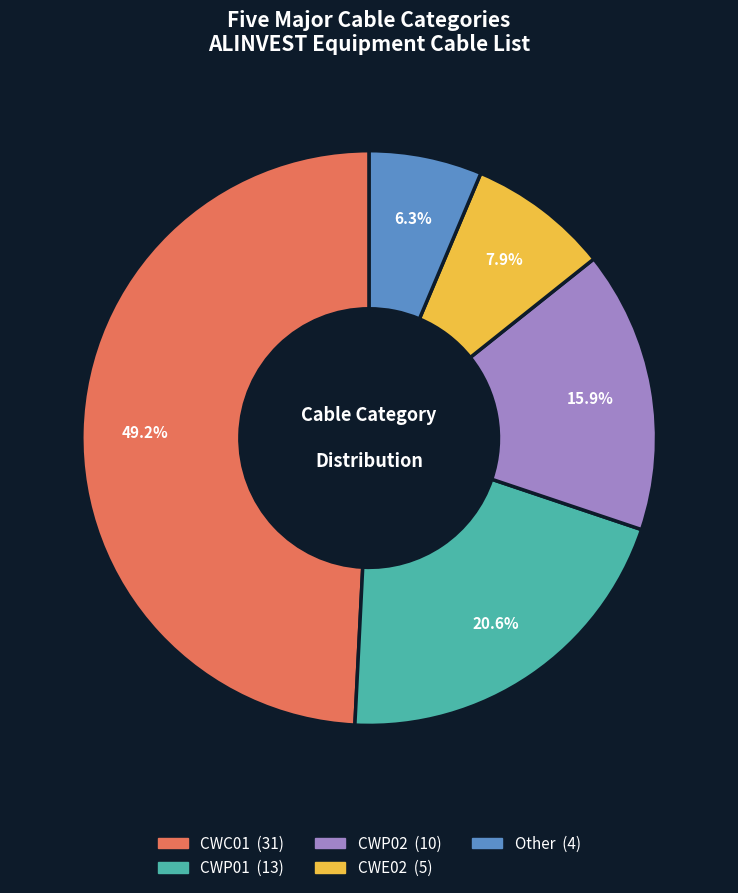

What is the ratio of the value at CWC01 to the value at CWP01?

2.4